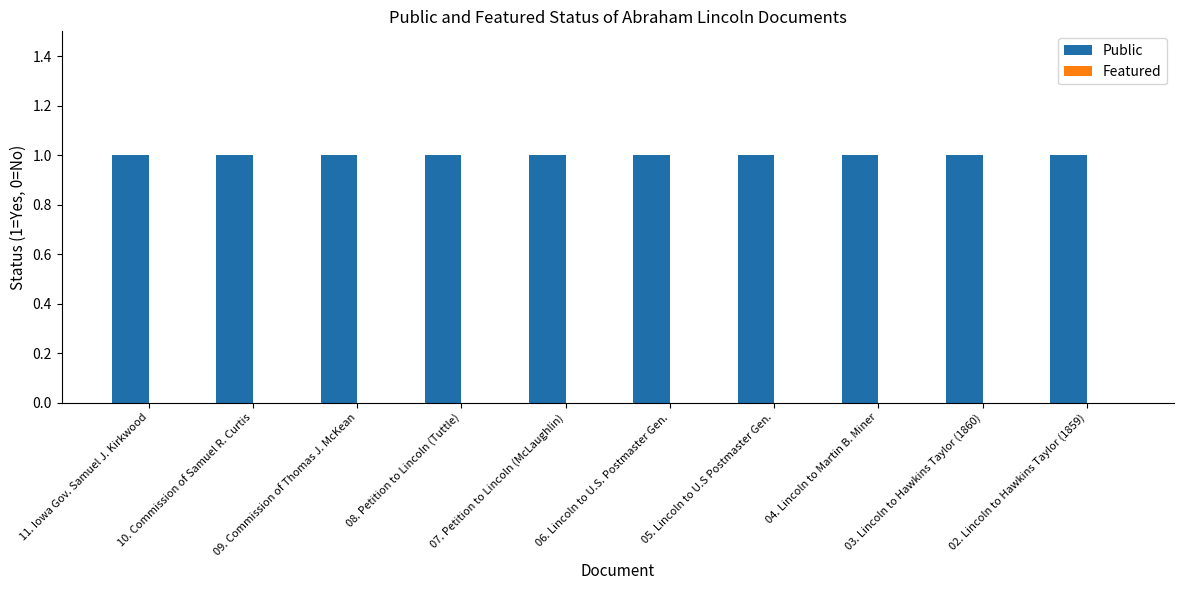

Which series changed the most between 10. Commission of Samuel R. Curtis and 09. Commission of Thomas J. McKean?

Public